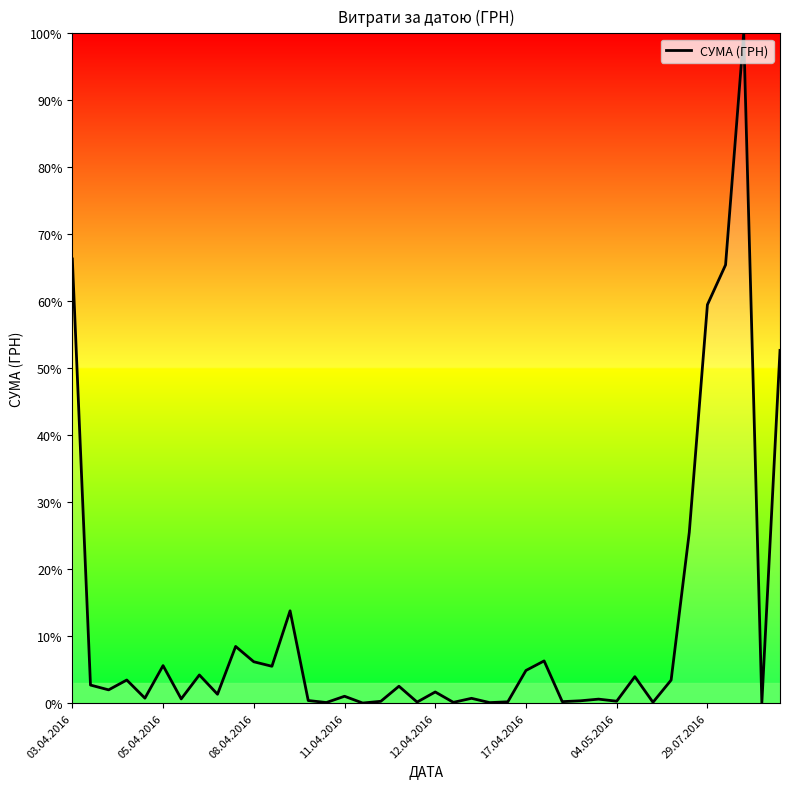

What is the difference between the maximum and minimum values?

100.0